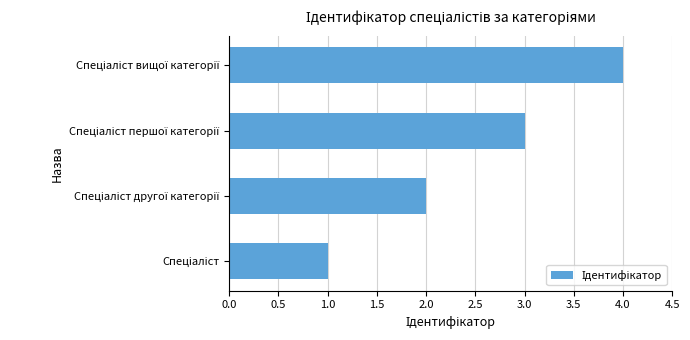

How many bars are there in total?

4